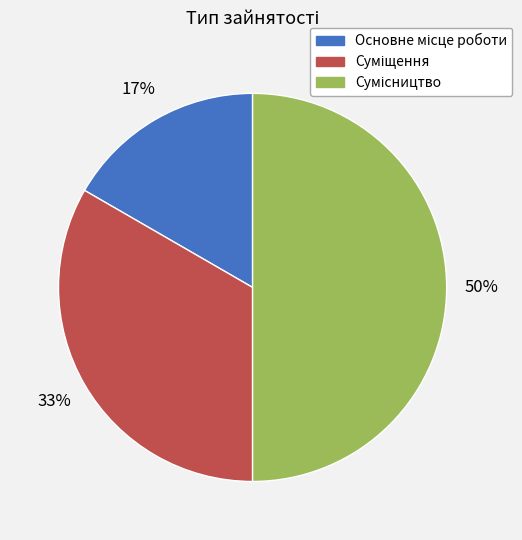

How many segments does this pie chart have?

3